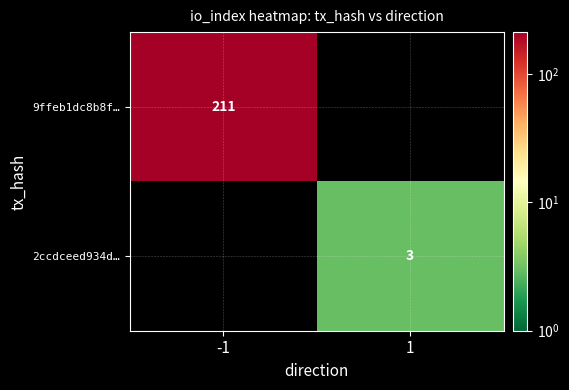

Is it true that 2ccdceed934d… equals 3 at 1?

True